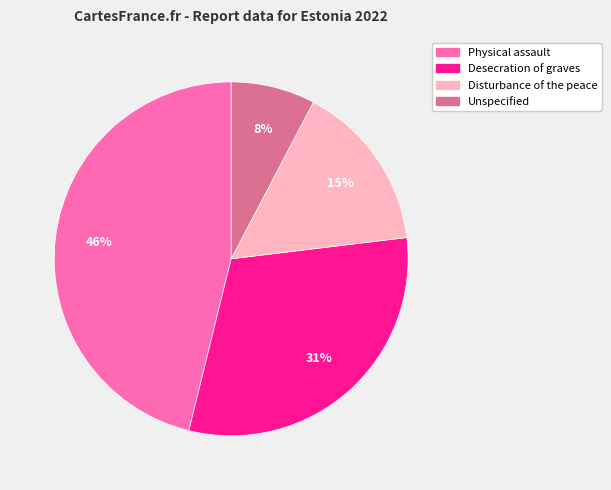

Do Disturbance of the peace and Desecration of graves together represent more than half of the pie?

No